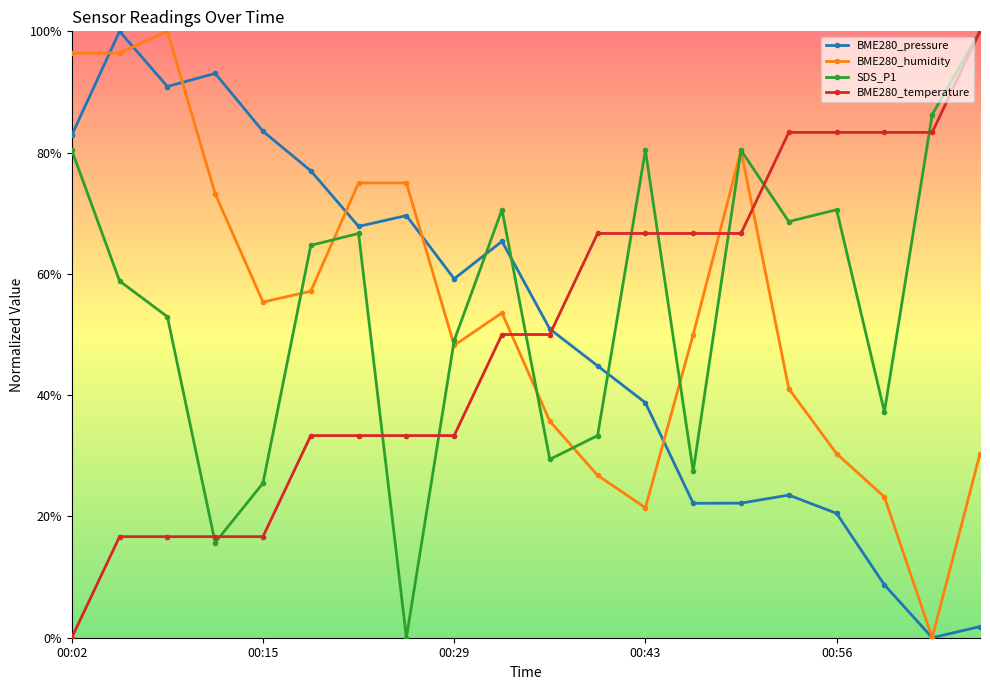

Which category has the lowest value across all series?

18